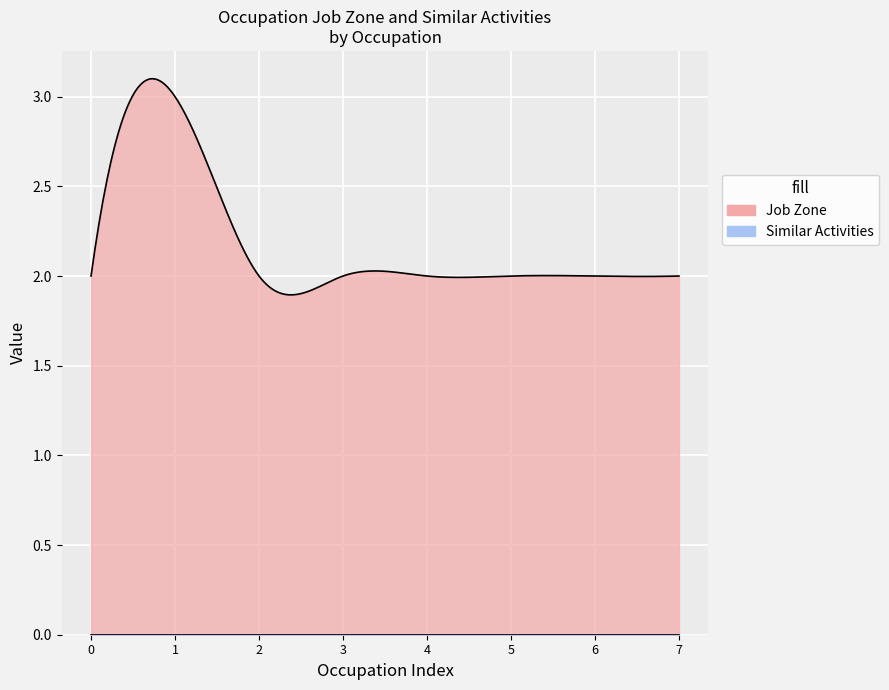

True or false: Job Zone and Similar Activities intersect in this chart.

False